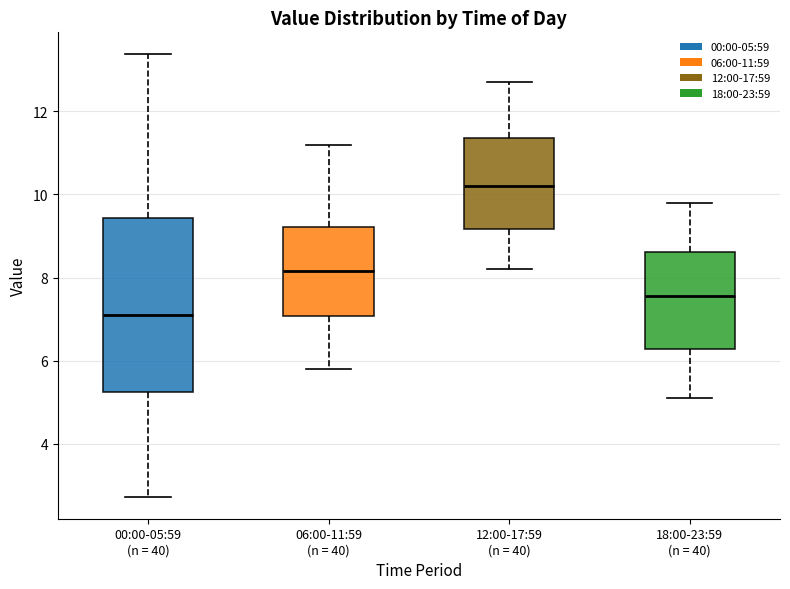

Which box's median line is the lowest?

00:00-05:59 (n = 40)